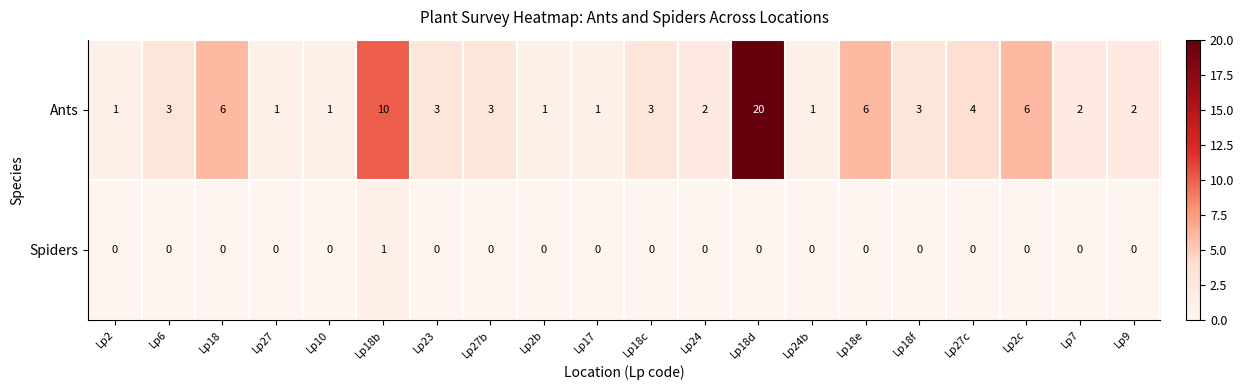

Count the Spiders values in the range 0 to 1.

20